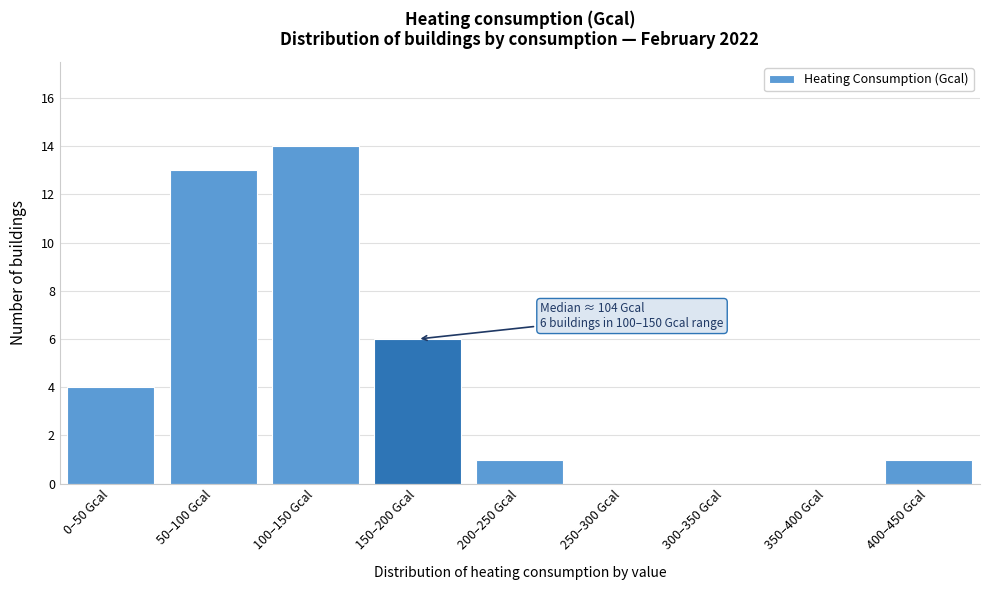

Reading left to right, extract all data points from this chart.

0–50 Gcal=4	50–100 Gcal=13	100–150 Gcal=14	150–200 Gcal=6	200–250 Gcal=1	250–300 Gcal=0	300–350 Gcal=0	350–400 Gcal=0	400–450 Gcal=1